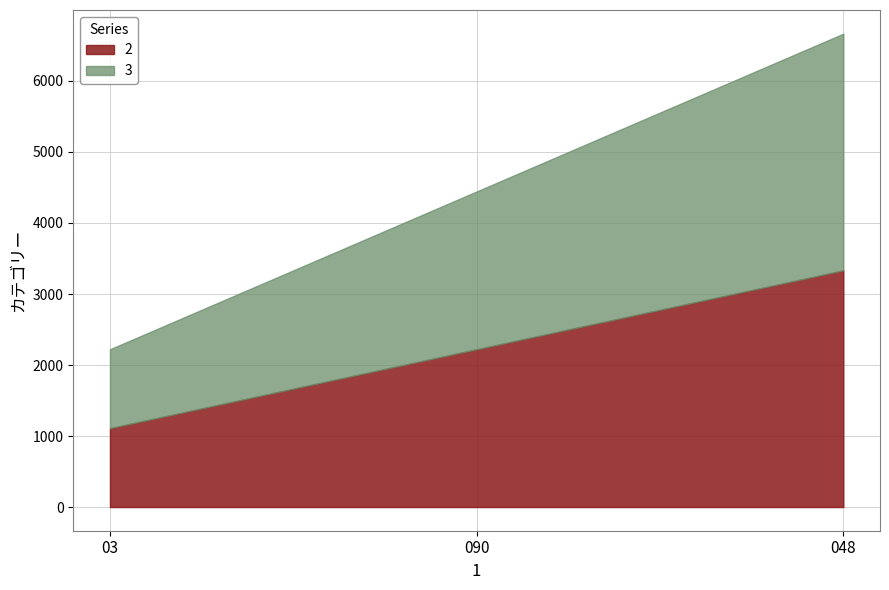

What is the difference between the maximum and minimum values in the 3 series?

2222